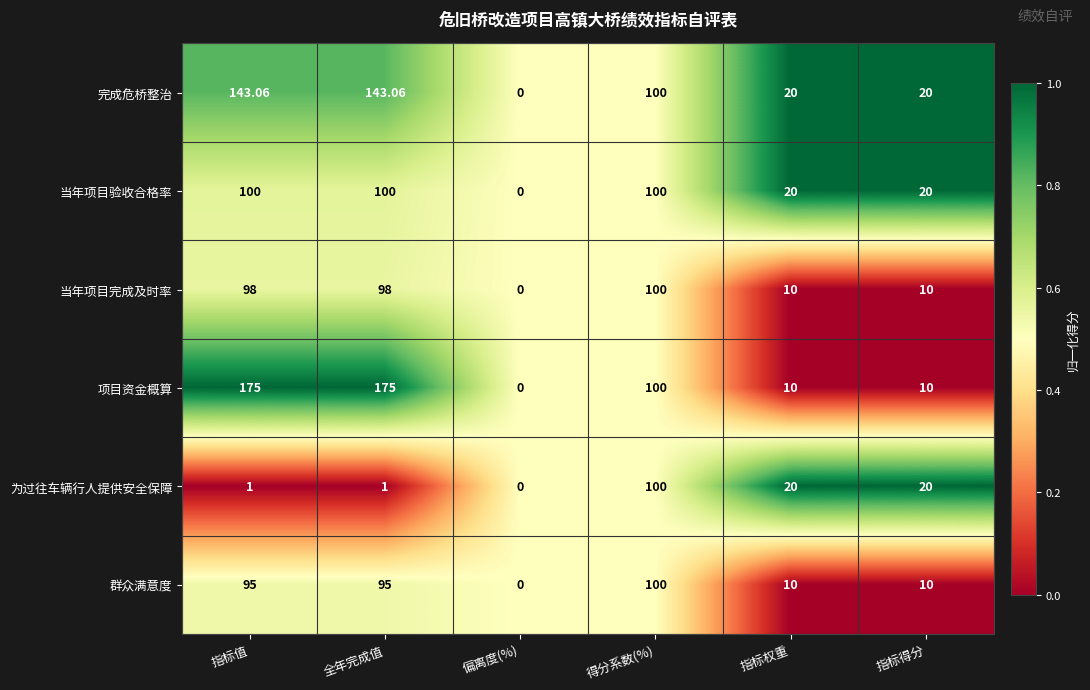

Between 指标值 and 指标权重, which series saw the biggest shift?

项目资金概算